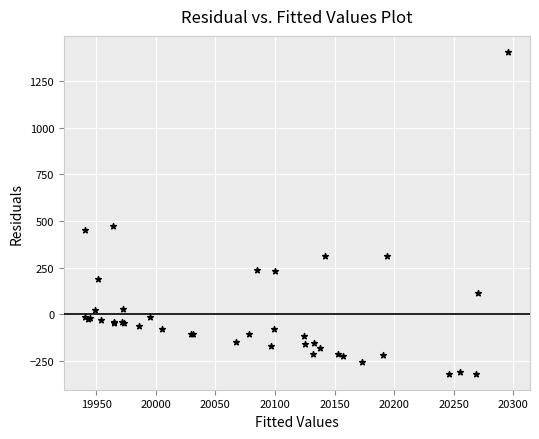

What Y value in the scatter plot is closest to 544?

471.6